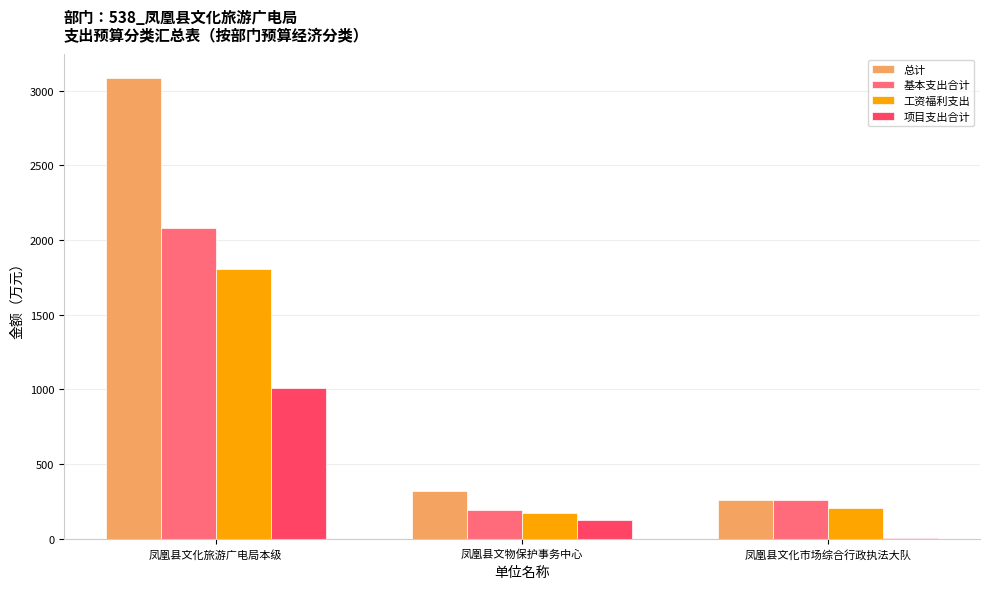

Is the value of 总计 at 凤凰县文化市场综合行政执法大队 greater than the value of 项目支出合计 at 凤凰县文化旅游广电局本级?

No